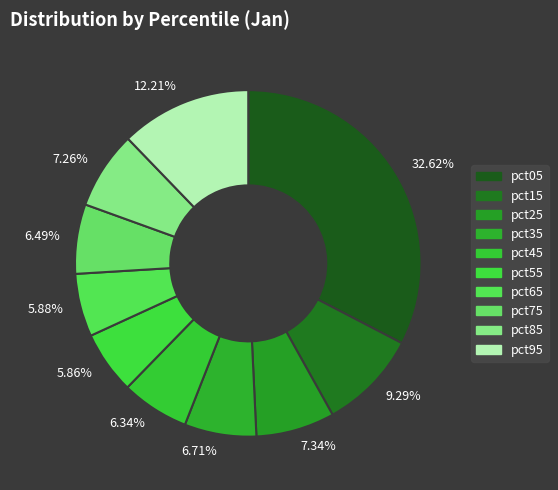

Is there a majority slice in this chart?

No